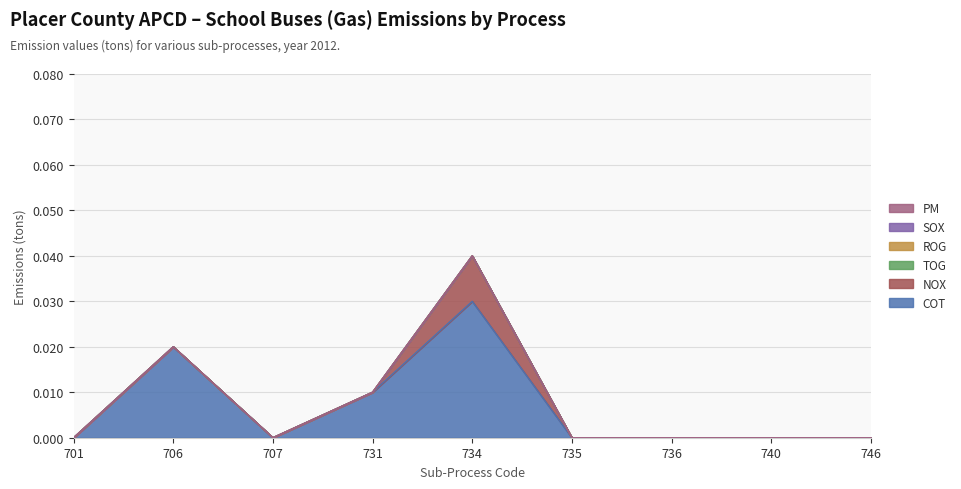

True or false: PM and NOX cross at least once.

False